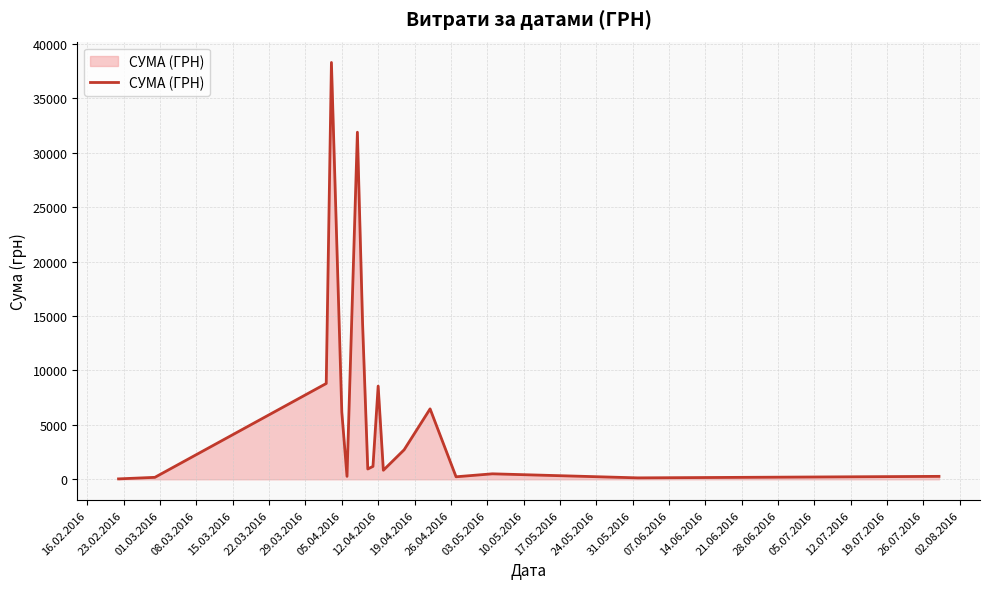

What is the difference between the maximum and minimum values?

38264.5